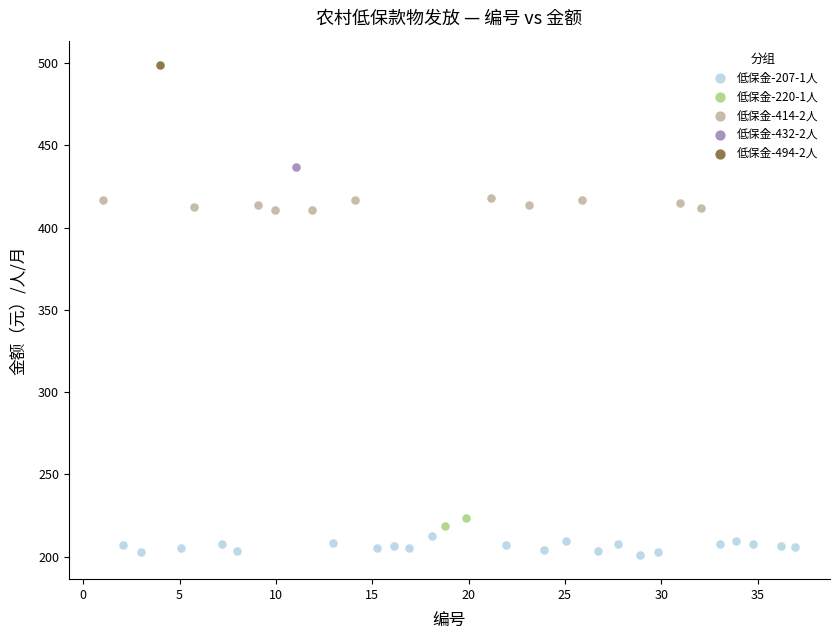

Which series contains the highest Y value?

低保金-494-2人